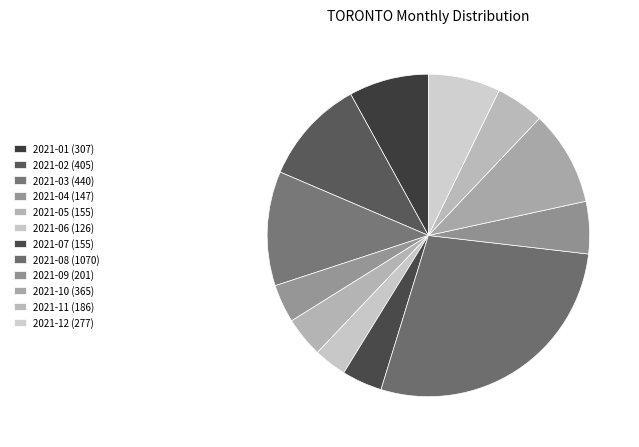

Combined, do 2021-05 and 2021-02 account for over 50%?

No